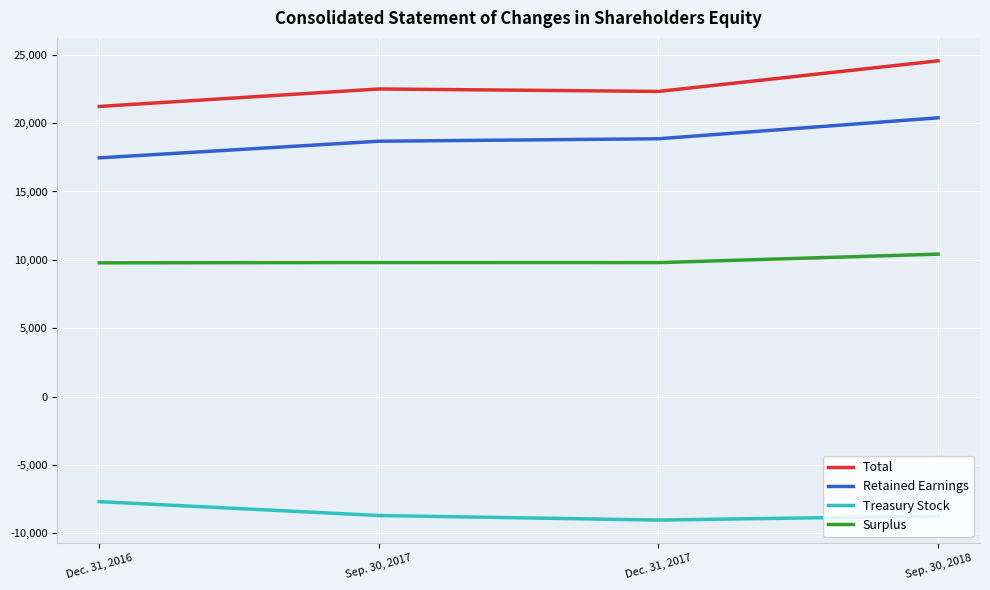

What is the greatest value displayed?

24553